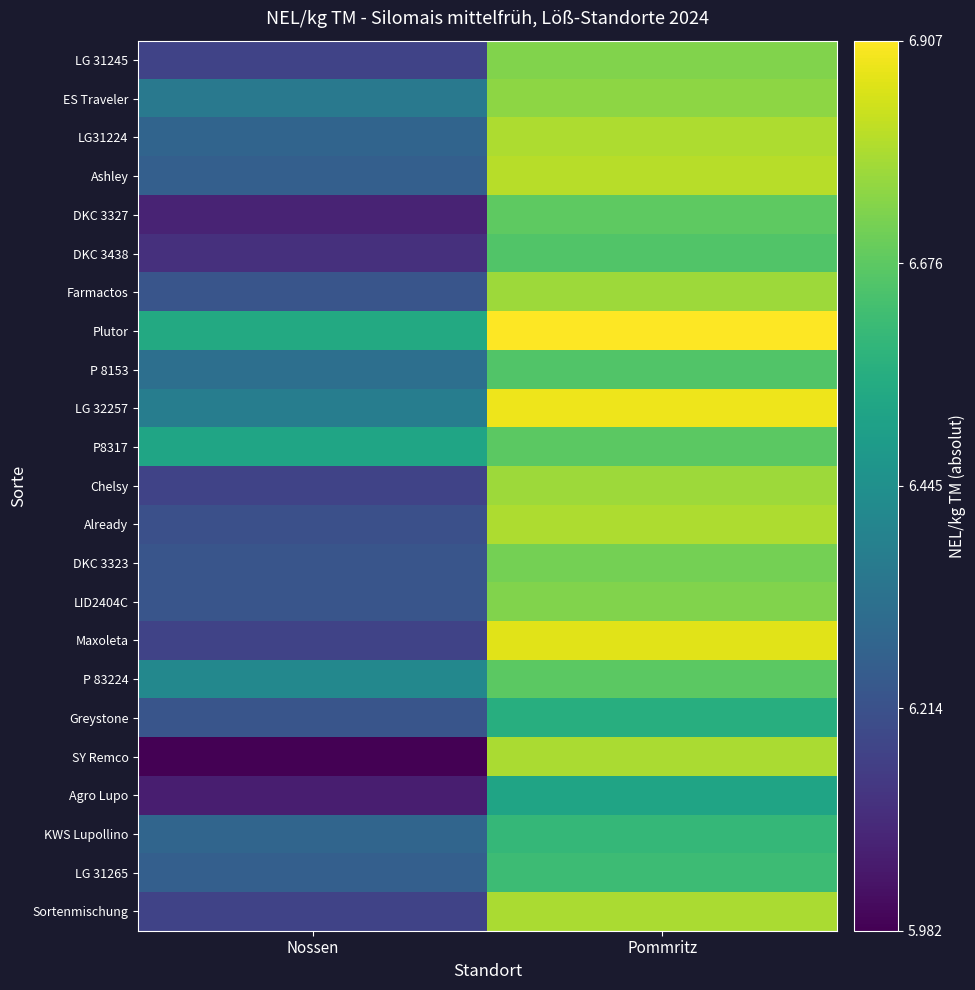

Which series changed the most between Nossen and Pommritz?

SY Remco